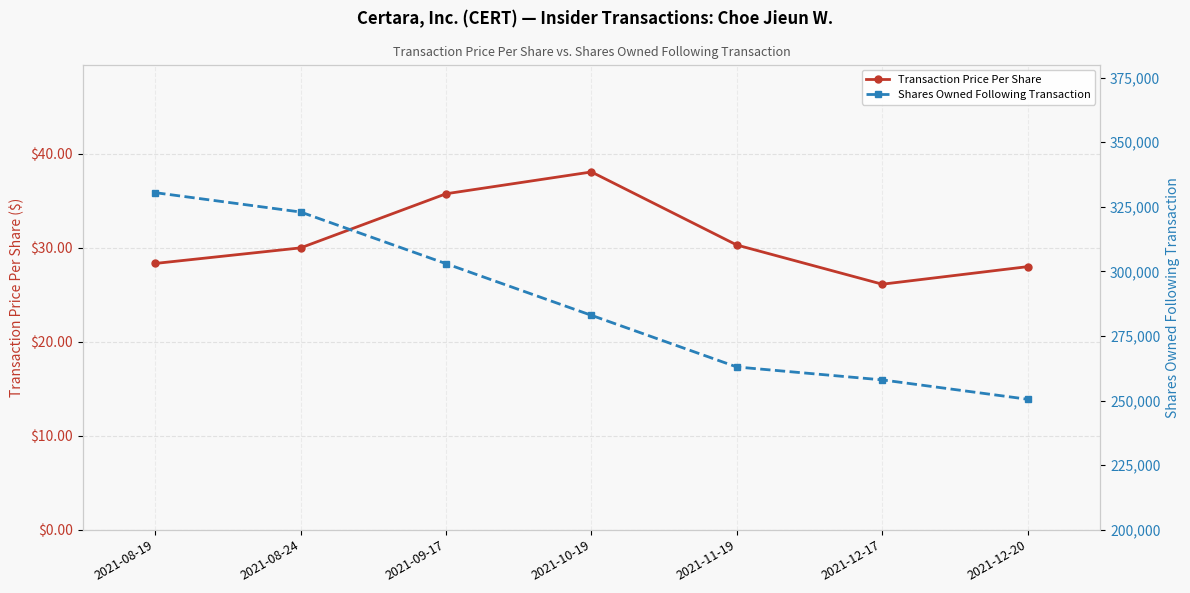

True or false: Transaction Price Per Share and Shares Owned Following Transaction intersect in this chart.

False